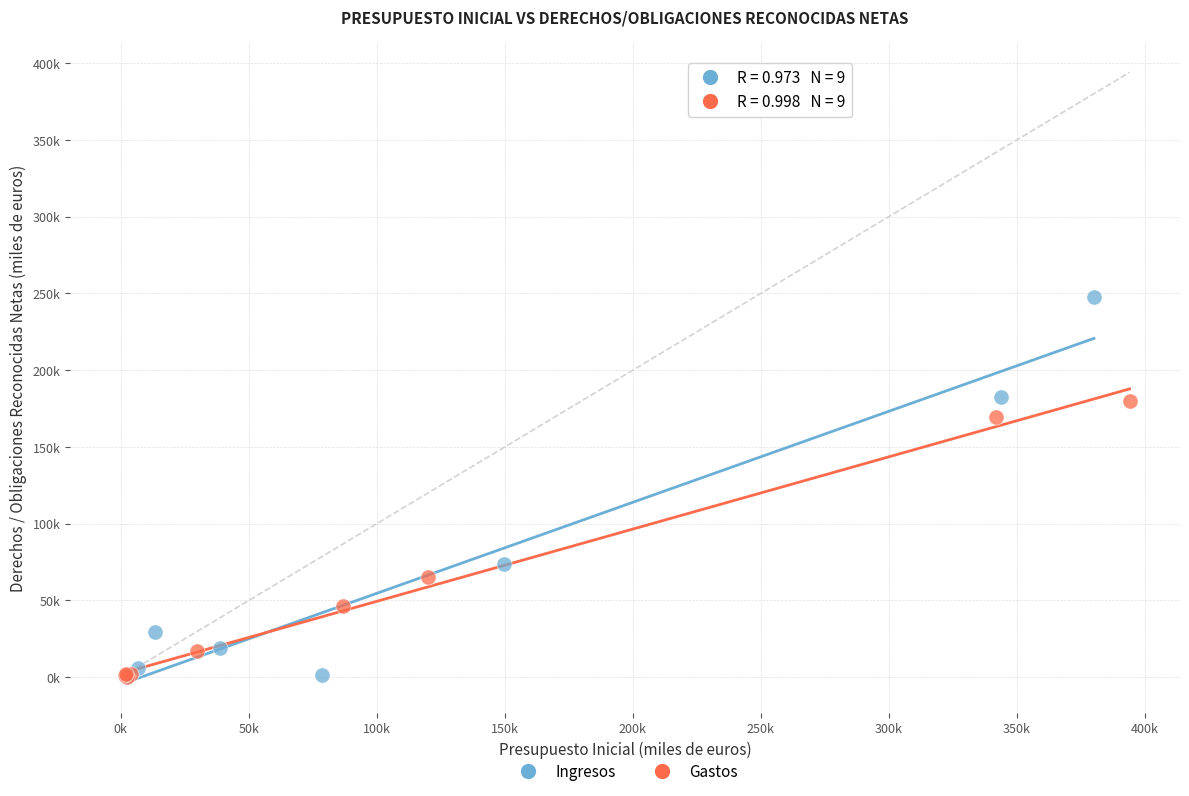

What are all the series names shown in the legend?

Ingresos, Gastos